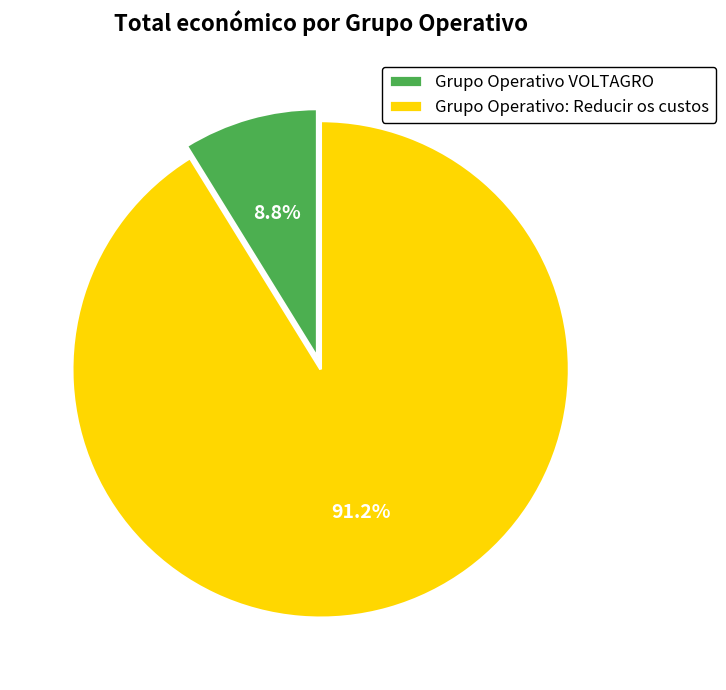

To the nearest percent, what portion does Grupo Operativo: Reducir os custos represent?

91%